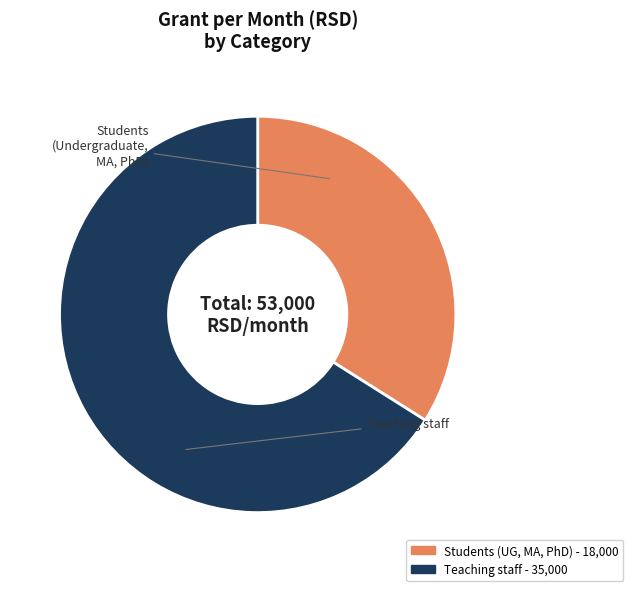

Count the number of slices in the pie.

2